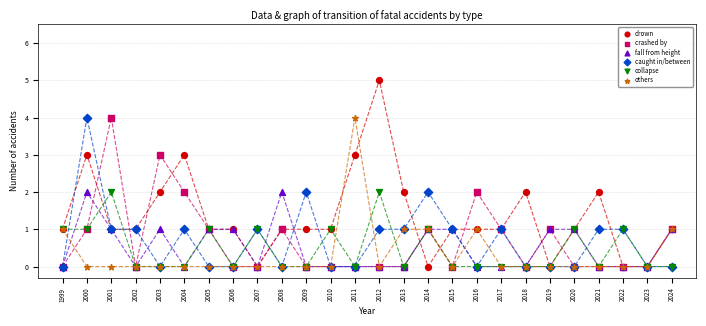

What are all the series names shown in the legend?

drown, crashed by, fall from height, caught in/between, collapse, others